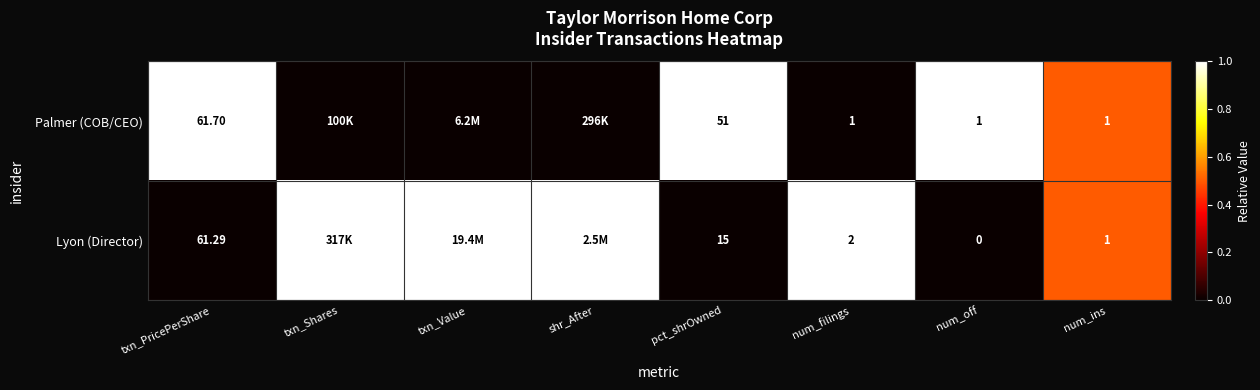

How many data points does each series have?

8